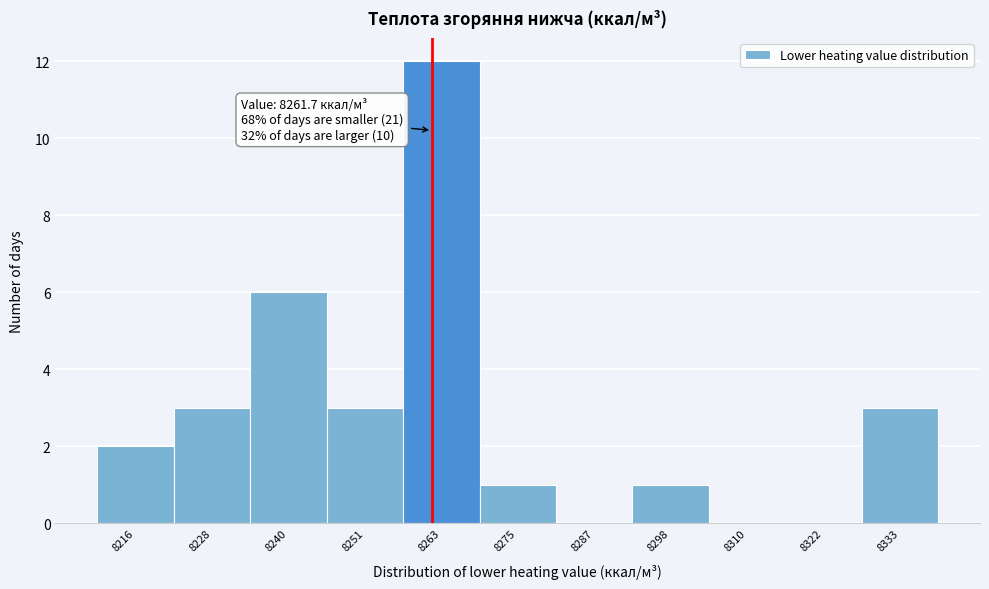

Which range on the x-axis has the tallest bar?

8258 to 8268